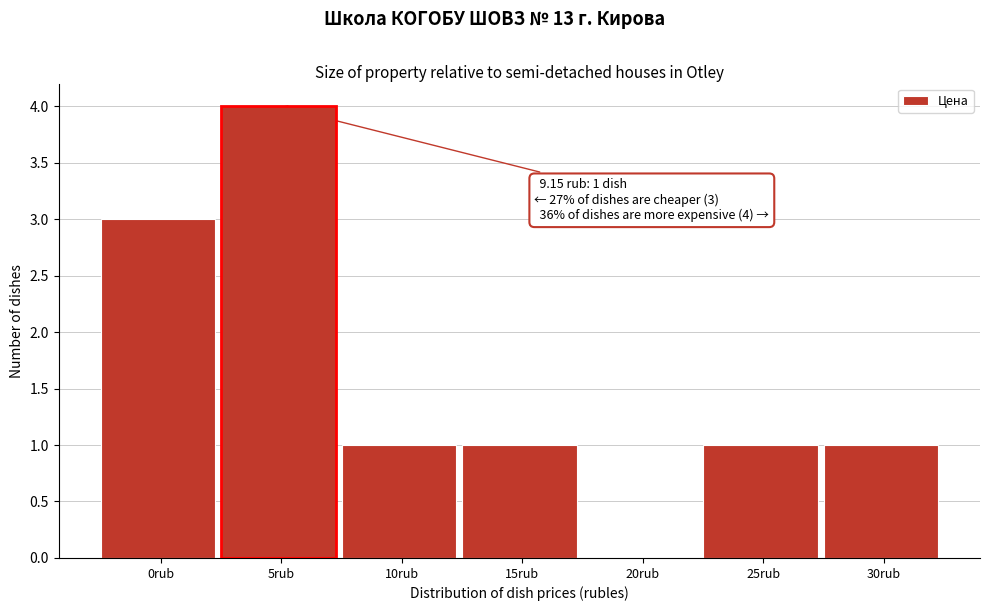

Reading right to left, list all the values displayed in this chart.

30rub=1	25rub=1	20rub=0	15rub=1	10rub=1	5rub=4	0rub=3